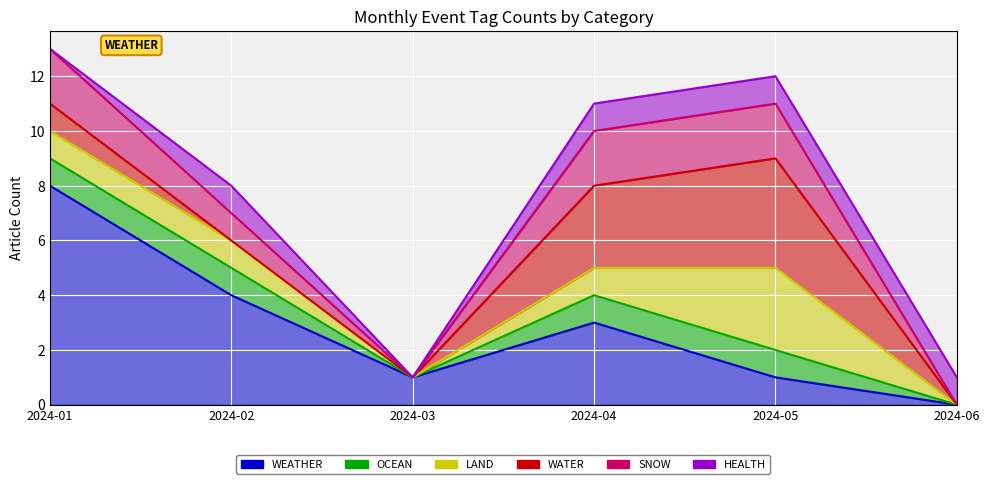

What is the difference between the second highest and minimum values in the SNOW series?

2